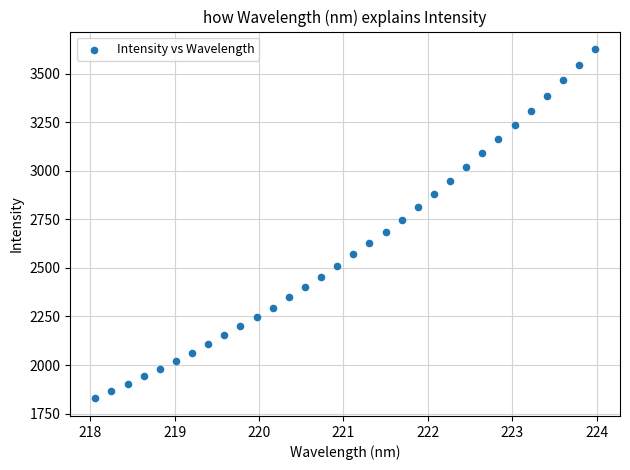

What is the range of X values (max minus min)?

5.9